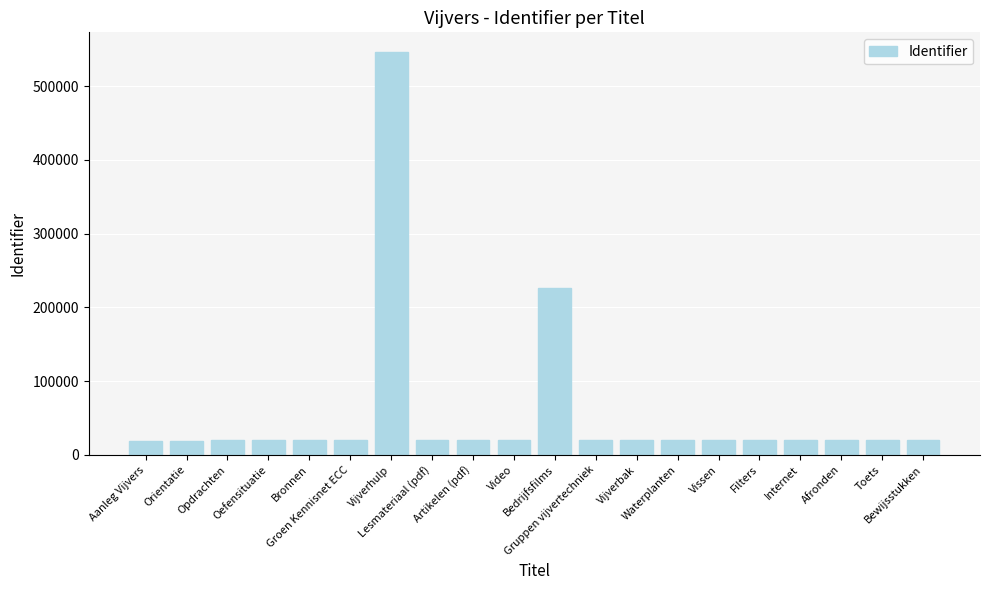

What is the change in value from Groen Kennisnet ECC to Afronden?

+68